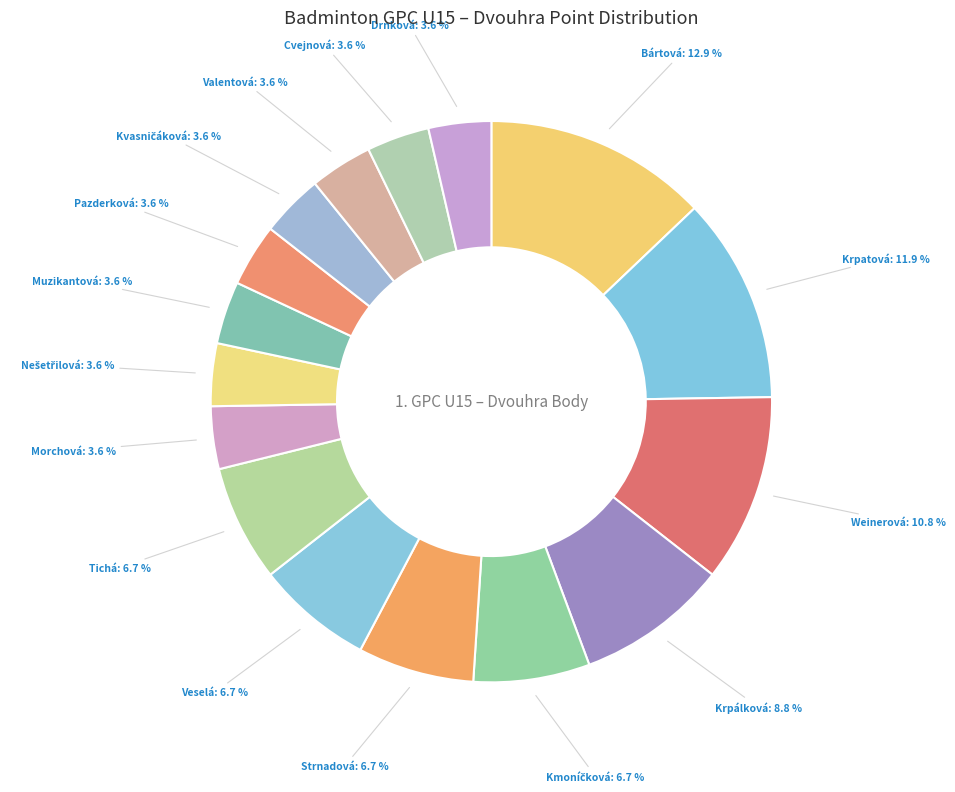

How many segments does this pie chart have?

16